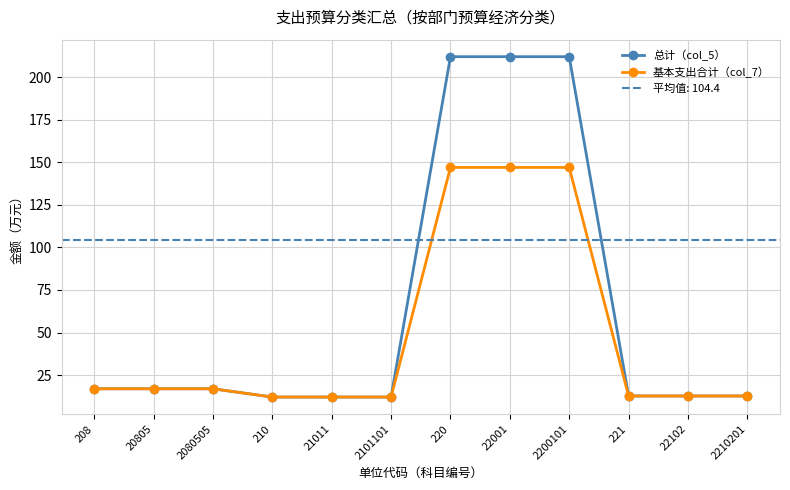

At which label does 基本支出合计（col_7） first exceed 16?

208